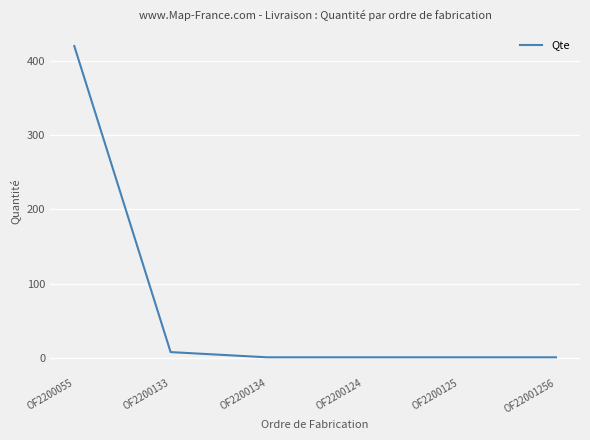

At which category does the chart reach its peak across all series?

OF2200055